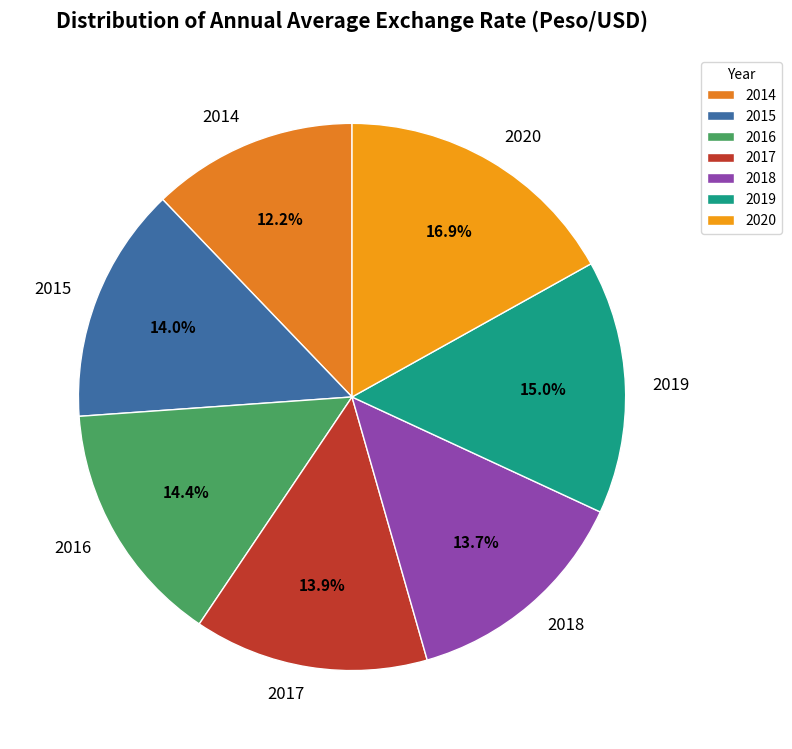

Which category has the biggest portion of the pie?

2020